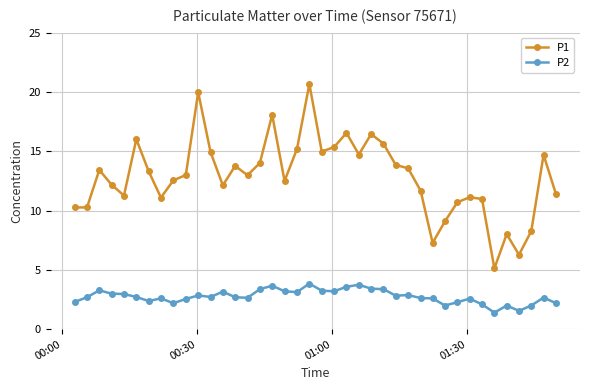

Rank the series by their maximum value, from highest to lowest.

P1, P2